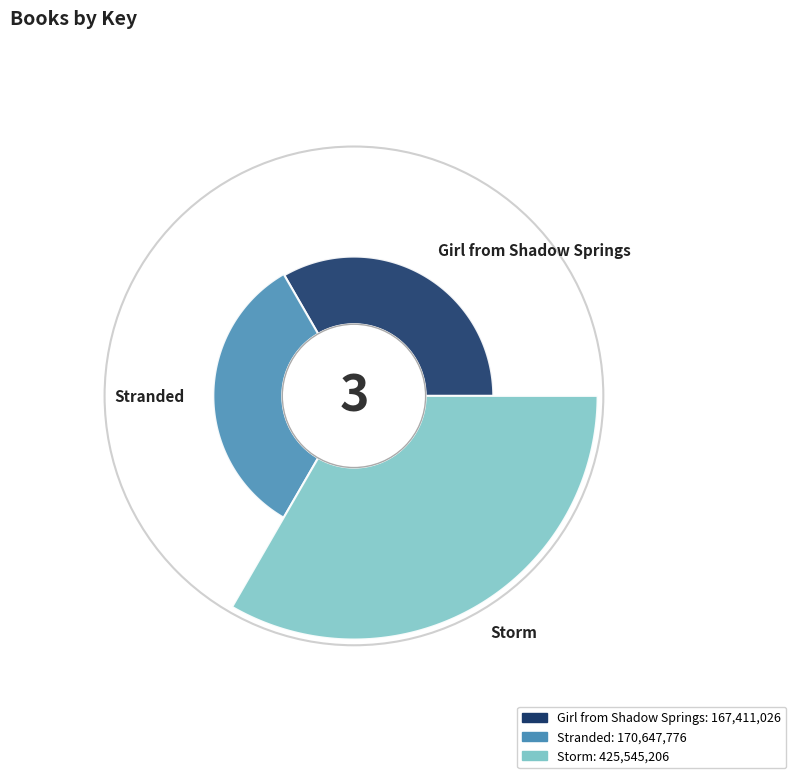

What is the largest slice in the pie chart?

Storm